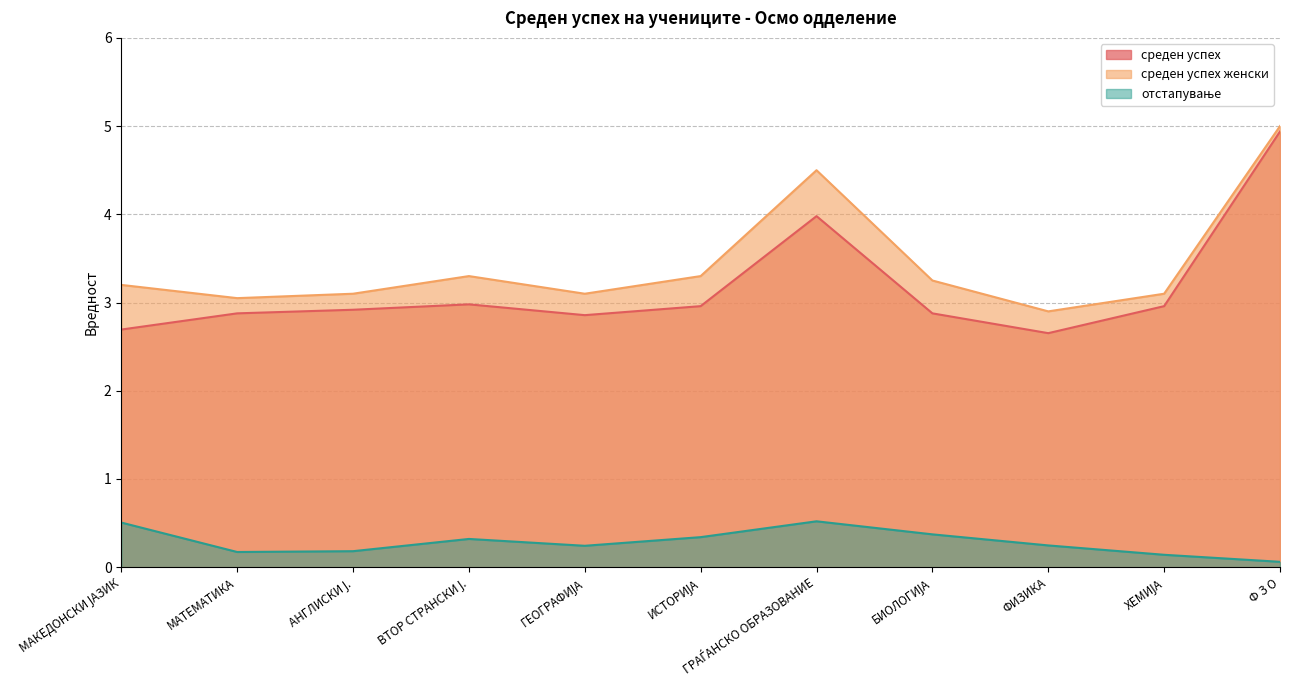

What value does the отстапување series have at АНГЛИСКИ Ј.?

0.2